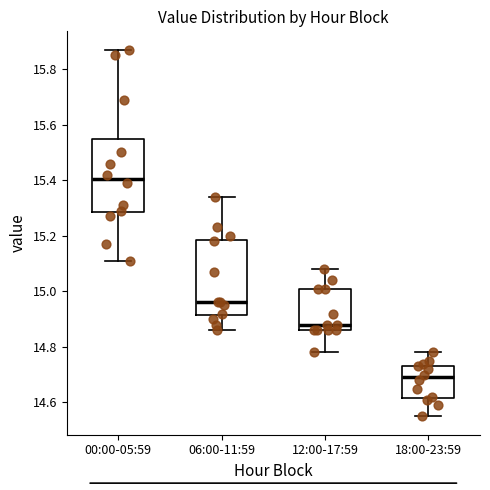

Reading left to right, read every box against the y-axis: the position of its median line, the range the box covers, and the ends of its whiskers. The values are not printed on the chart, so give them approximately, as read against the axis.

00:00-05:59: median 15.40, box 15.28 to 15.54, whiskers 15.12 to 15.88
06:00-11:59: median 14.96, box 14.92 to 15.18, whiskers 14.86 to 15.34
12:00-17:59: median 14.88, box 14.86 to 15.02, whiskers 14.78 to 15.08
18:00-23:59: median 14.70, box 14.62 to 14.74, whiskers 14.56 to 14.78